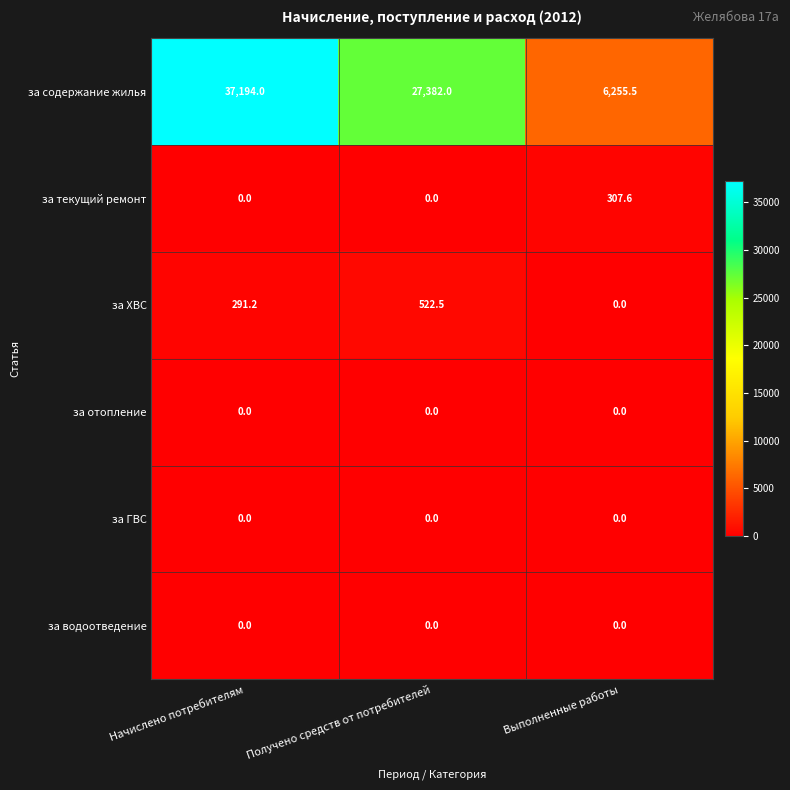

Which series has the largest total across all categories?

за содержание жилья